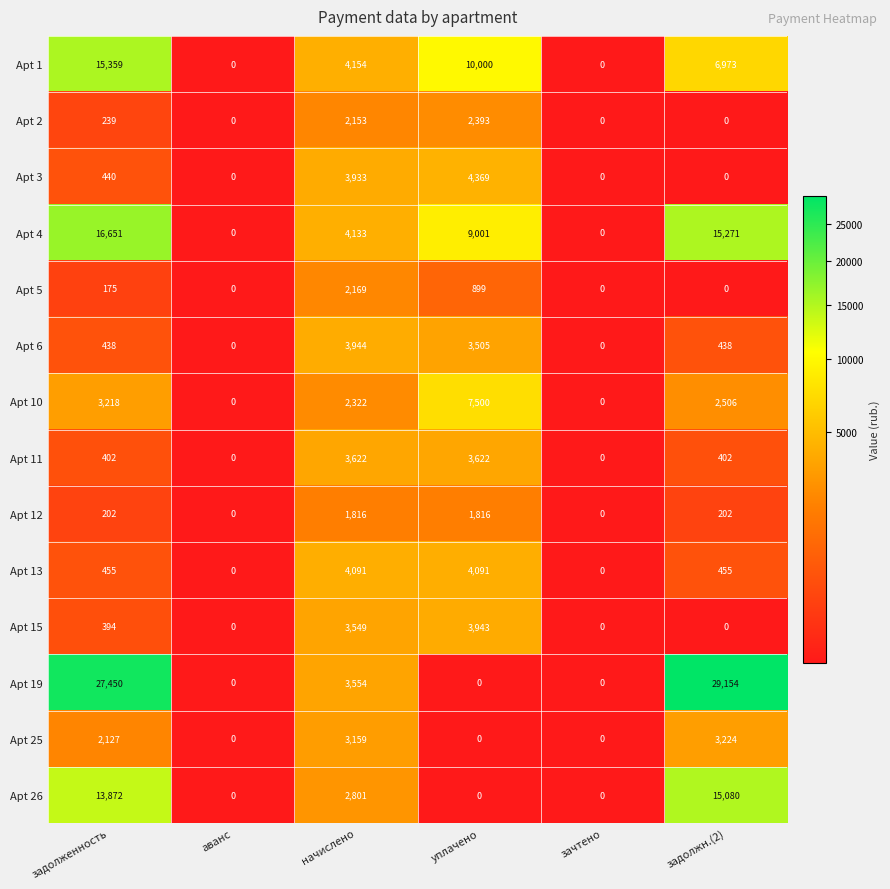

How many distinct data groups are displayed?

14